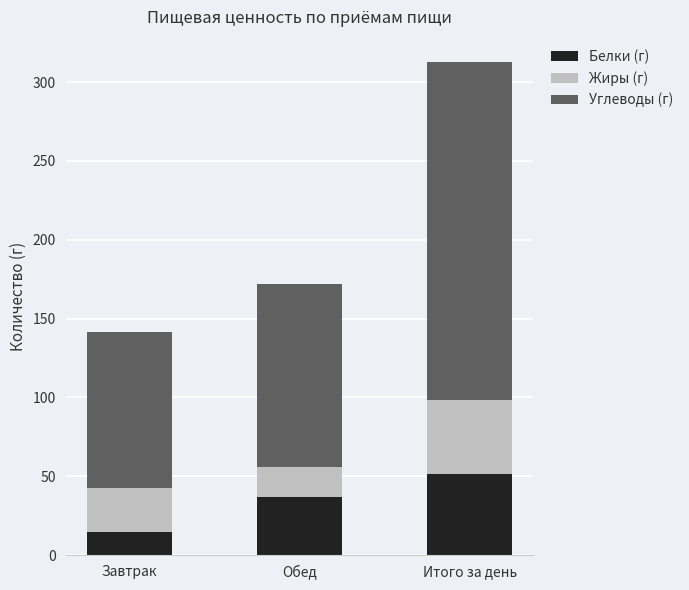

At which label does Белки (г) reach its minimum?

Завтрак